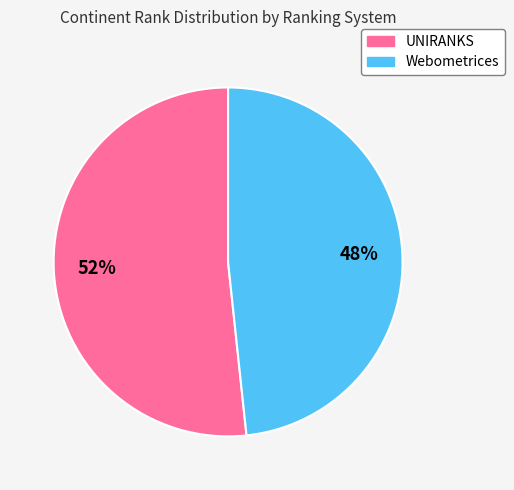

Combined, do UNIRANKS and Webometrices account for over 50%?

Yes